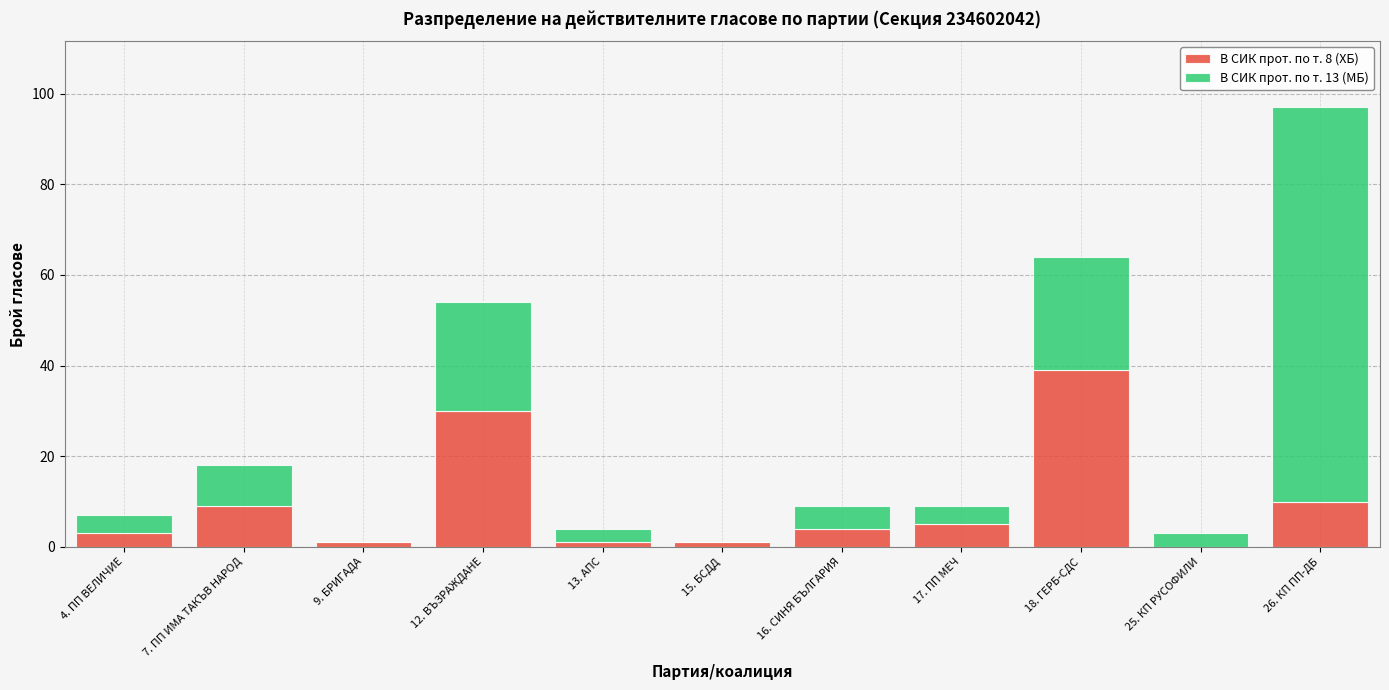

Reading left to right, list the values for the В СИК прот. по т. 8 (ХБ) series.

4. ПП ВЕЛИЧИЕ=3	7. ПП ИМА ТАКЪВ НАРОД=9	9. БРИГАДА=1	12. ВЪЗРАЖДАНЕ=30	13. АПС=1	15. БСДД=1	16. СИНЯ БЪЛГАРИЯ=4	17. ПП МЕЧ=5	18. ГЕРБ-СДС=39	25. КП РУСОФИЛИ=0	26. КП ПП-ДБ=10